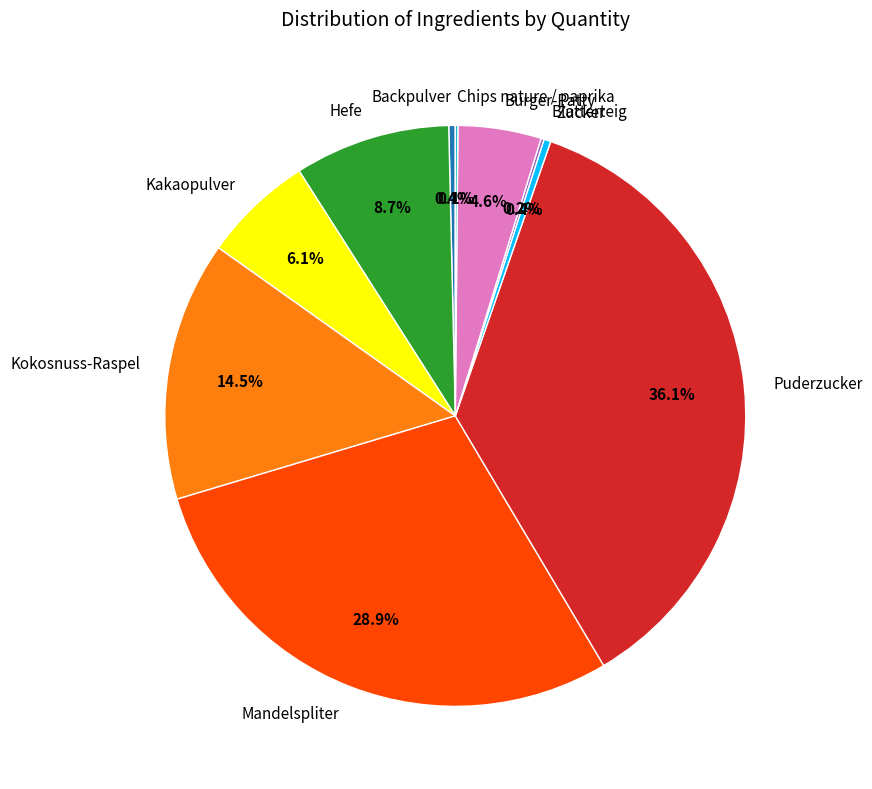

Is it true that Puderzucker is 36% of the pie?

True